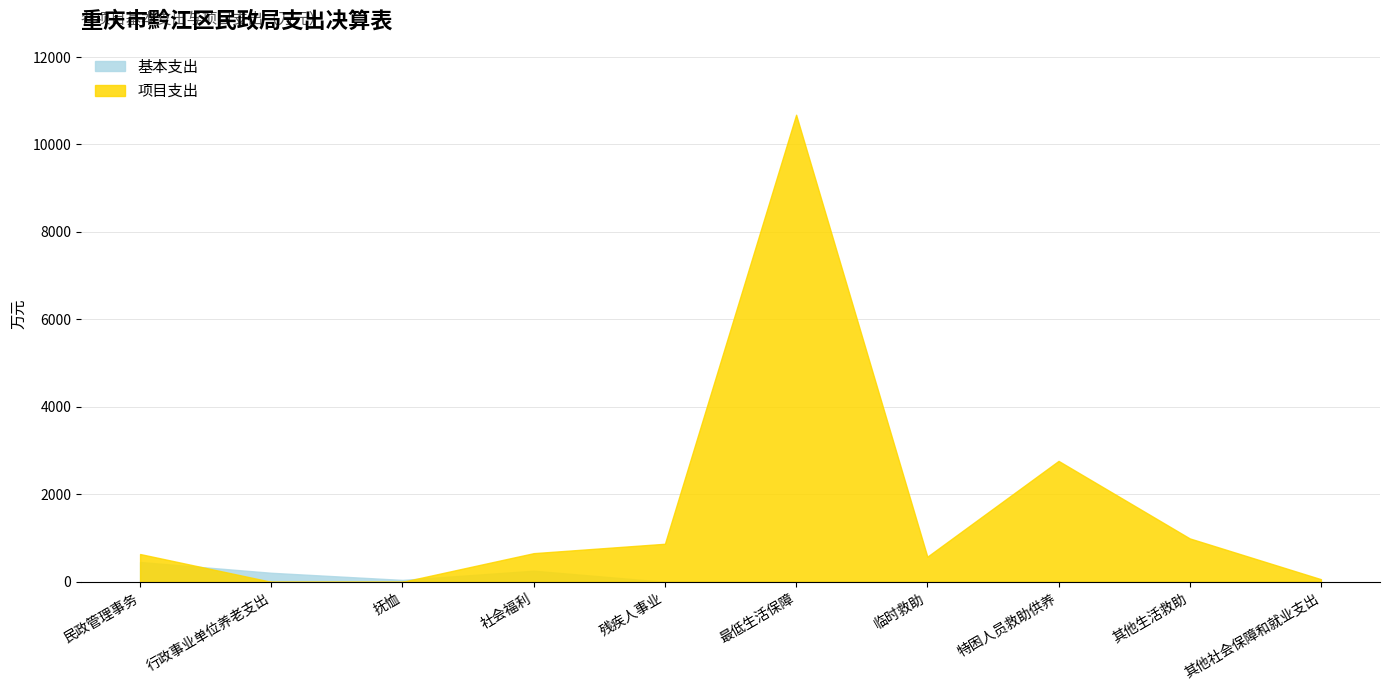

Which series has the widest spread of values?

项目支出